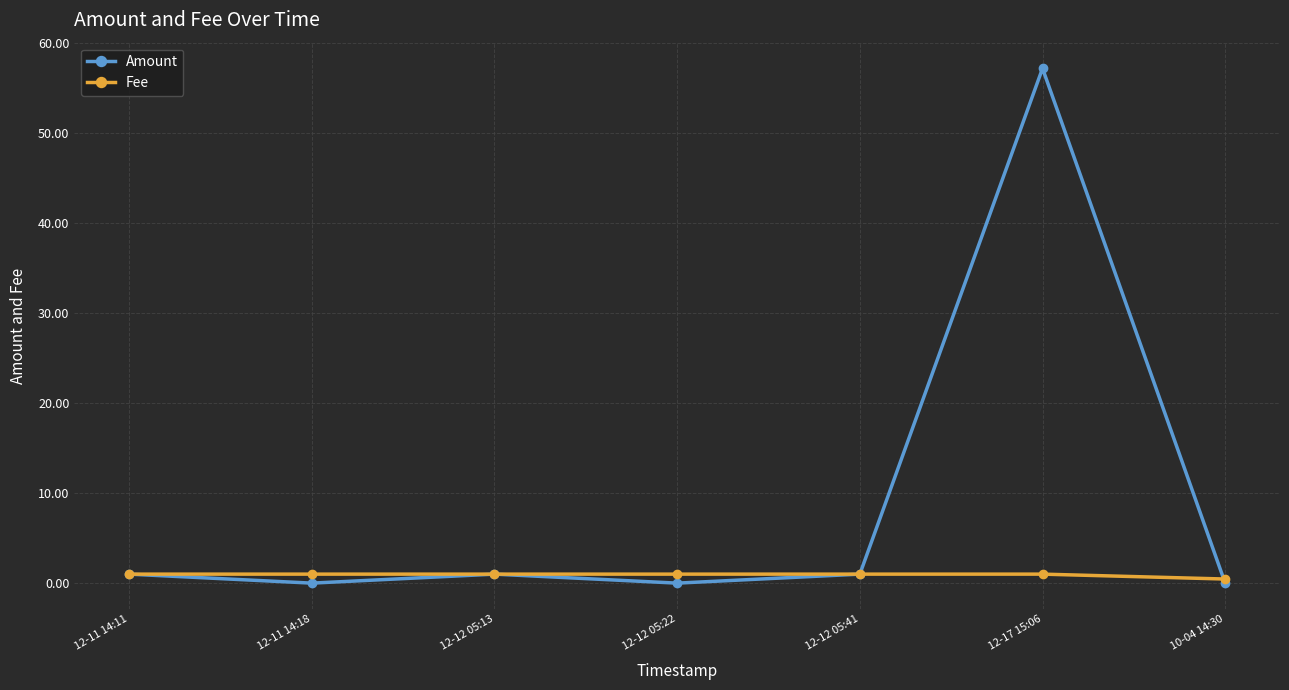

Rank the series by their average value, from lowest to highest.

Fee, Amount